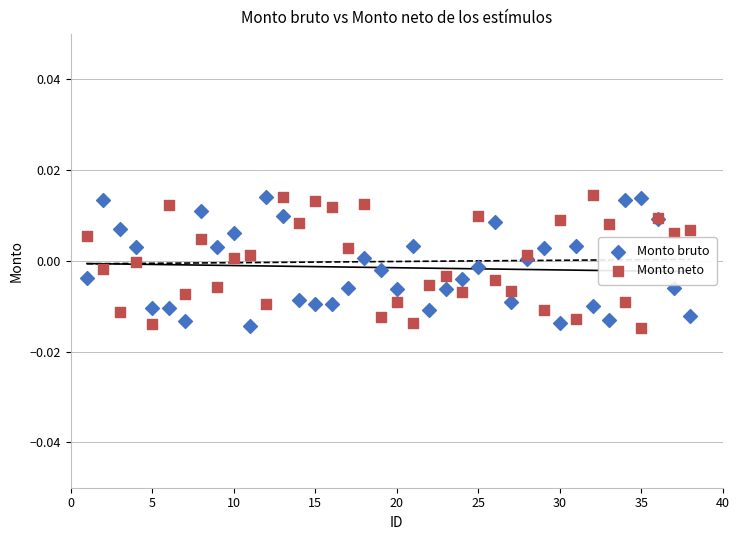

What is the X range (max minus min) for the scatter plot?

37.0